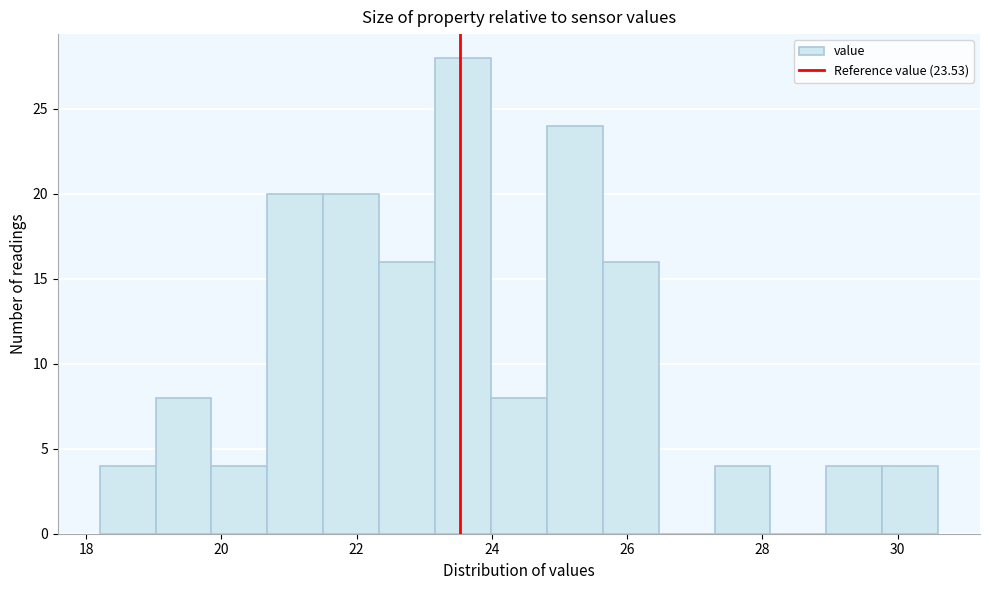

Which range on the x-axis has the tallest bar?

23.2 to 24.0